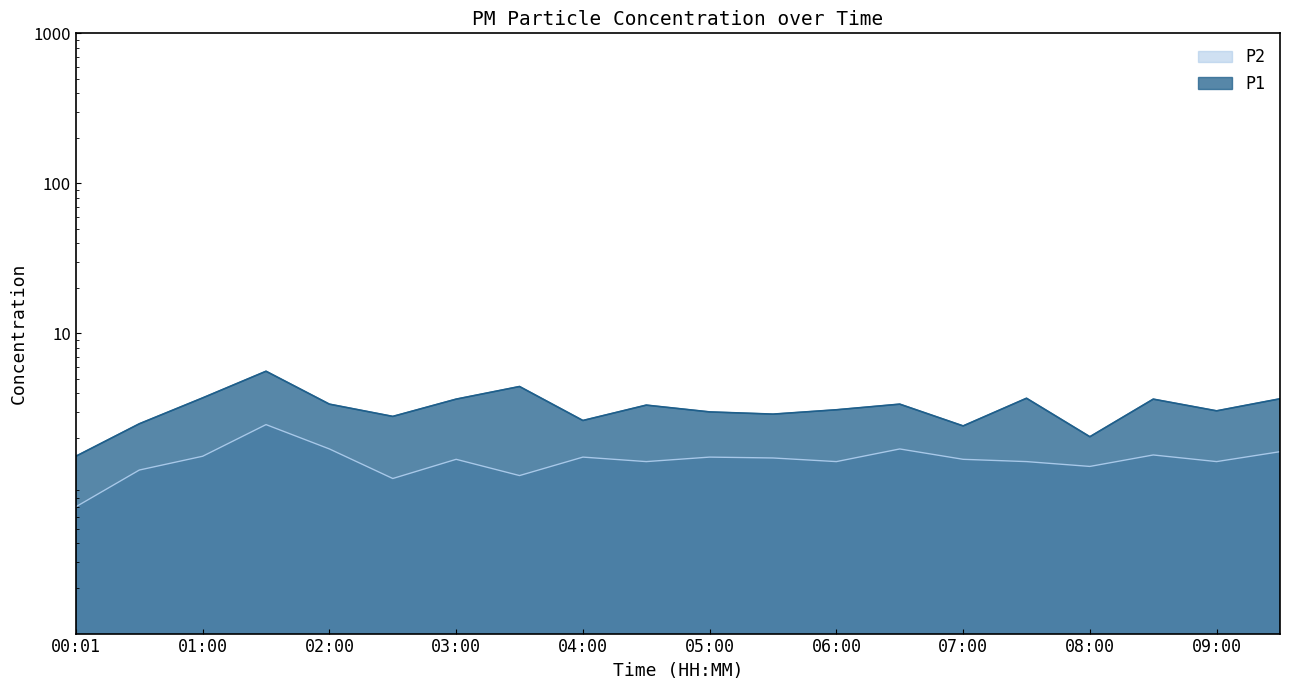

Where is the first local minimum for P2?

02:30